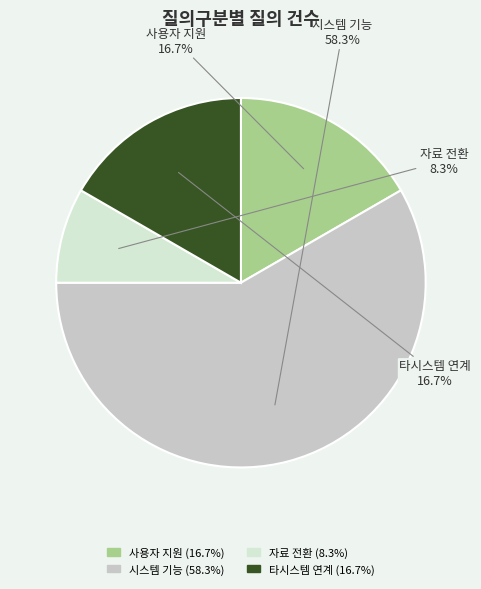

What is the smallest slice in the pie chart?

자료 전환